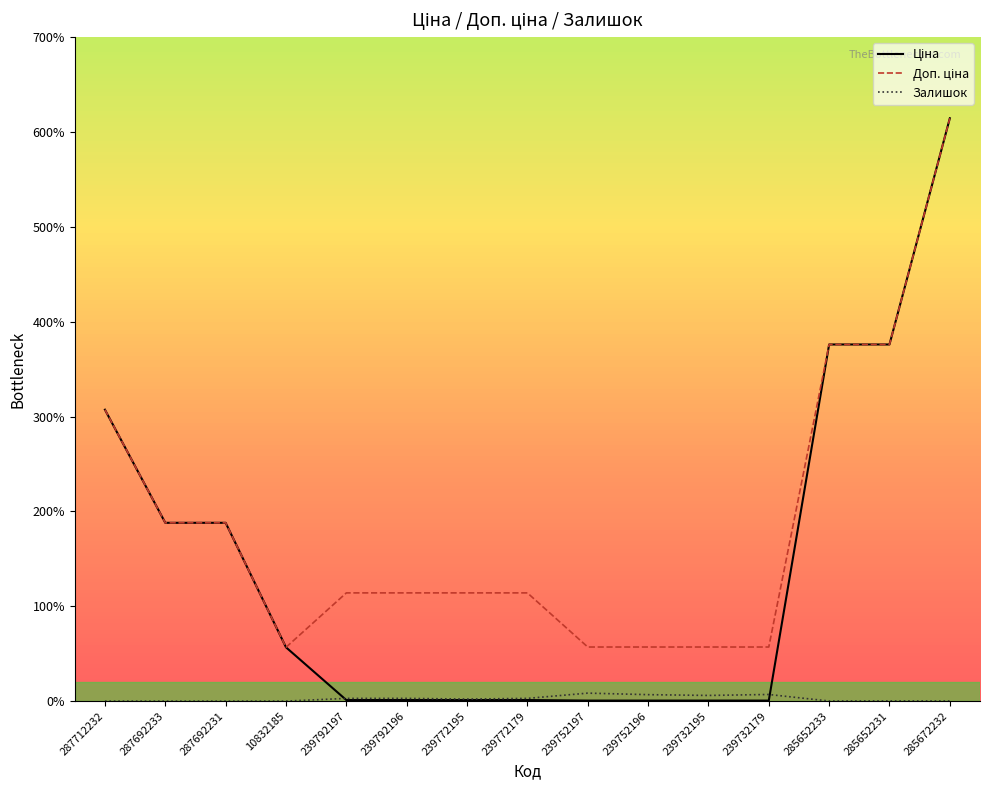

What is the label of the 2nd point from the right?

285652231